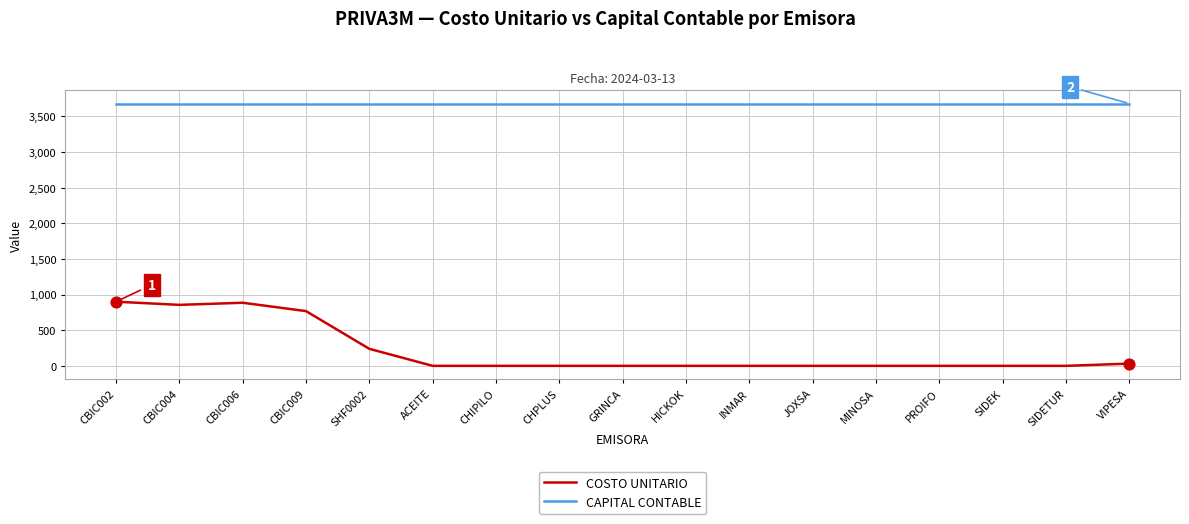

Is the value of CAPITAL CONTABLE at CBIC002 greater than the value of COSTO UNITARIO at CHIPILO?

Yes